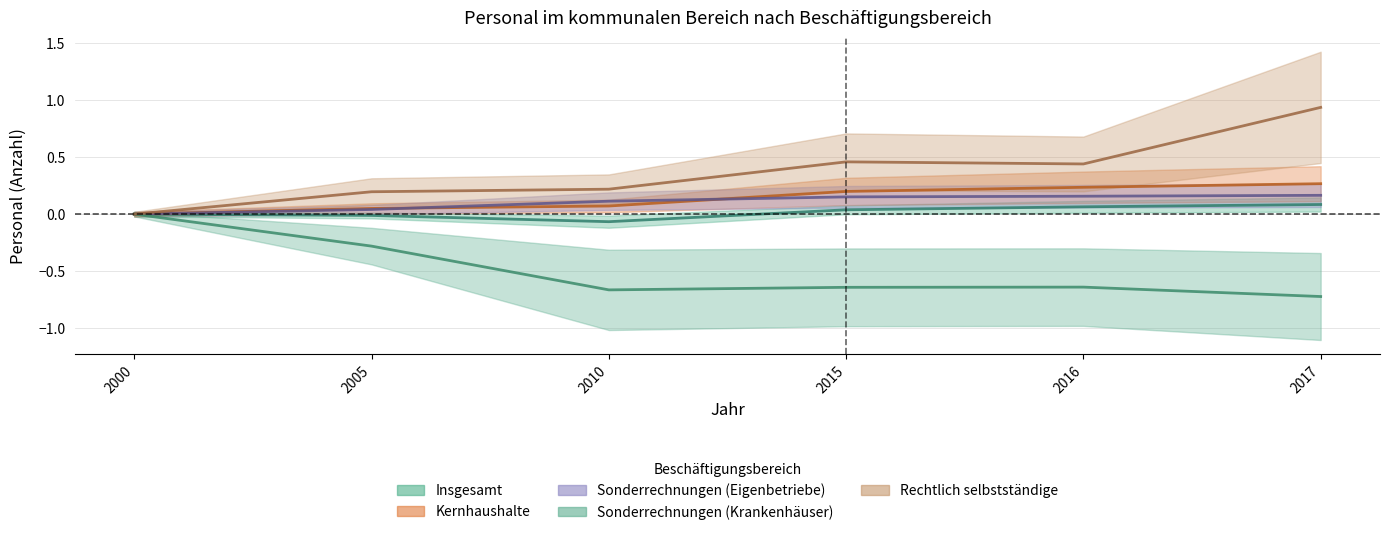

How many series are shown in this chart?

5